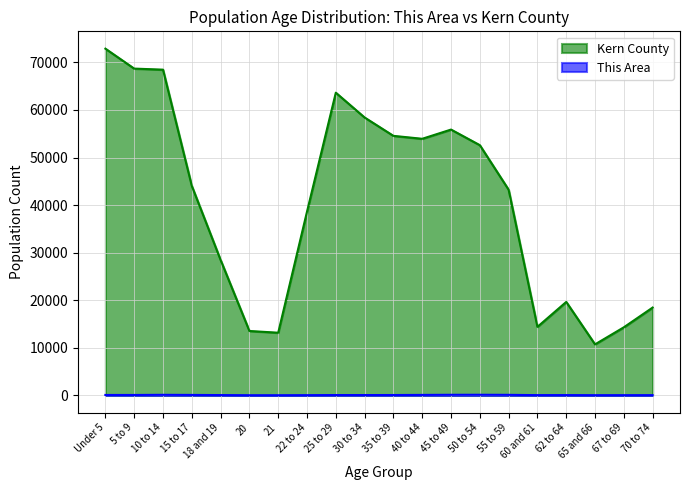

At how many categories does at least one series exceed 25380?

13